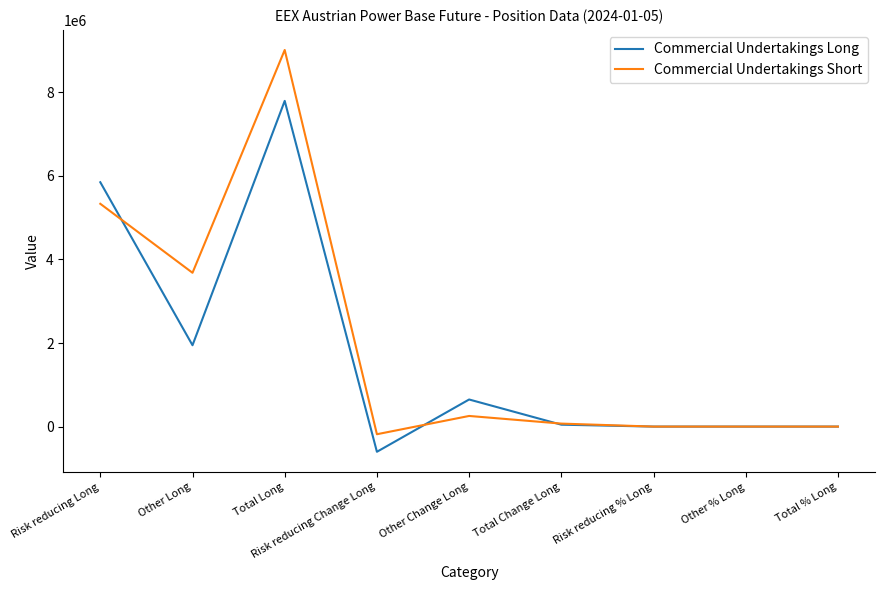

At which category does the chart reach its peak across all series?

Total Long